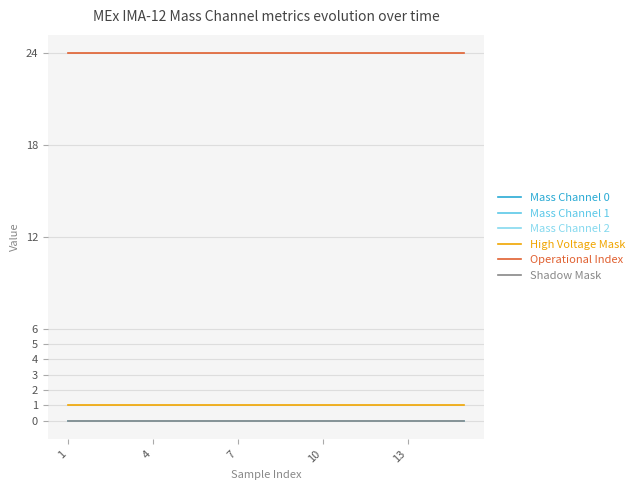

Where is Mass Channel 2 nearest to the value 0?

1